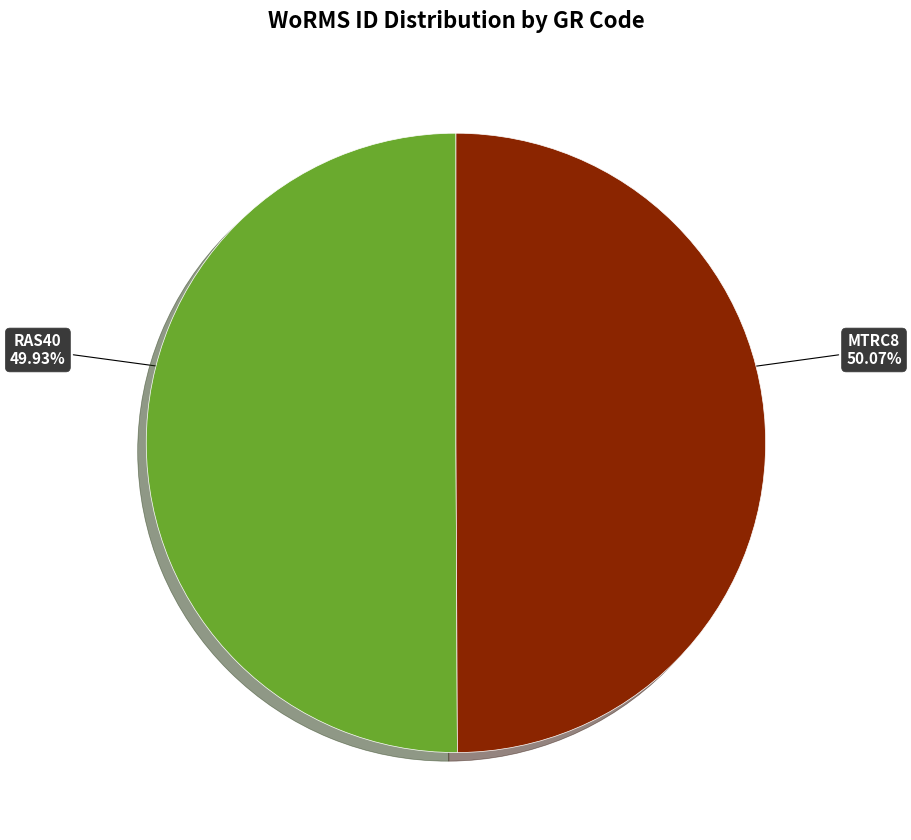

Is there a majority slice in this chart?

Yes